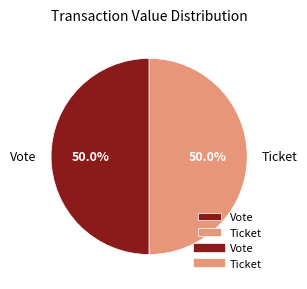

What percentage do Ticket and Vote together represent?

100.0%